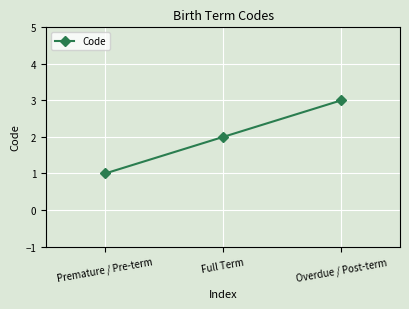

Reading right to left, transcribe all the data shown in this chart.

Overdue / Post-term=3	Full Term=2	Premature / Pre-term=1